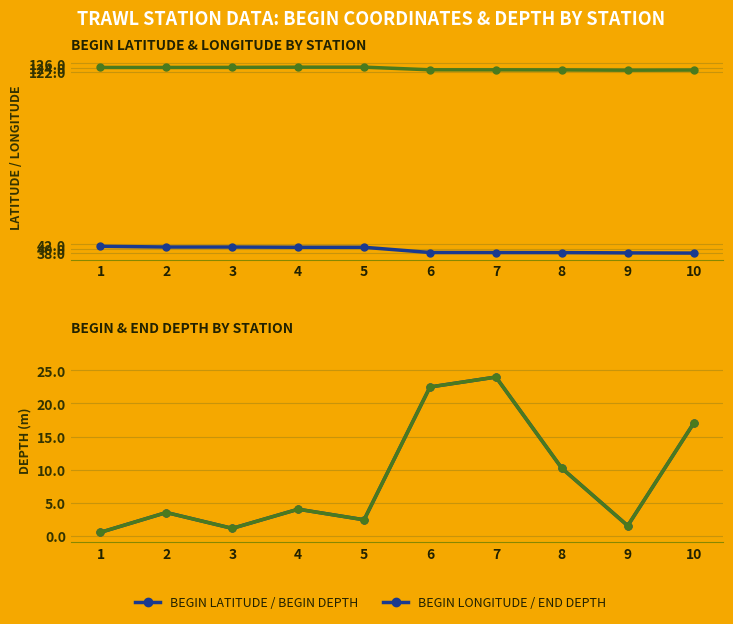

True or false: END DEPTH and BEGIN LONGITUDE cross at least once.

False